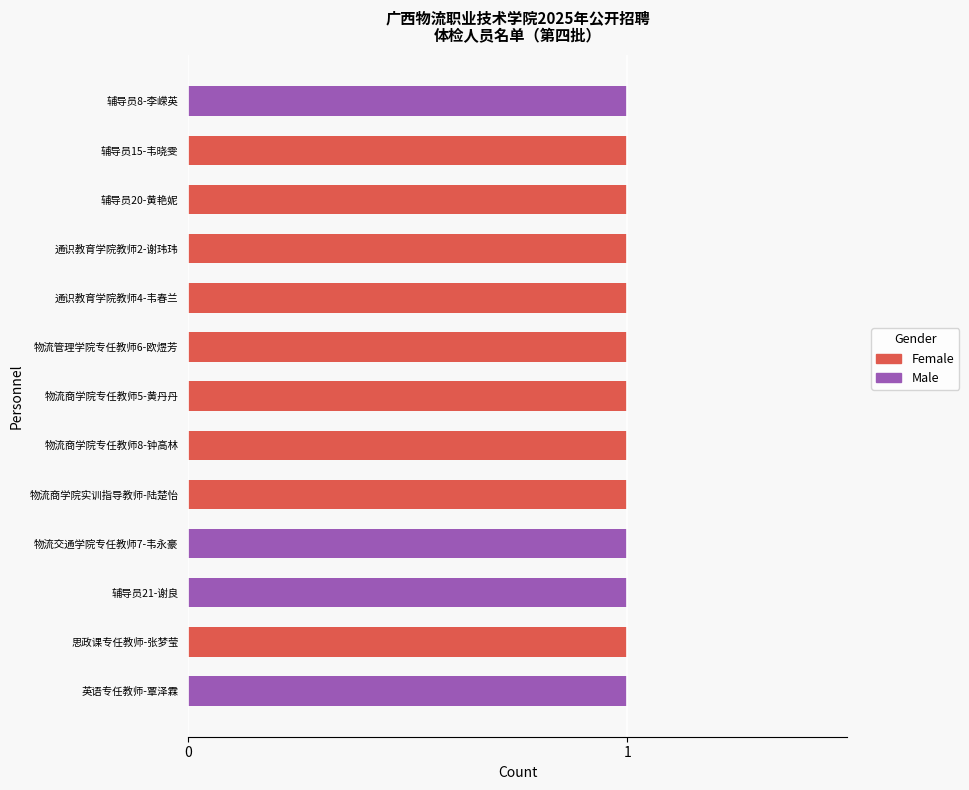

The value of Female at 通识教育学院教师2-谢玮玮 is 2. True or false?

False